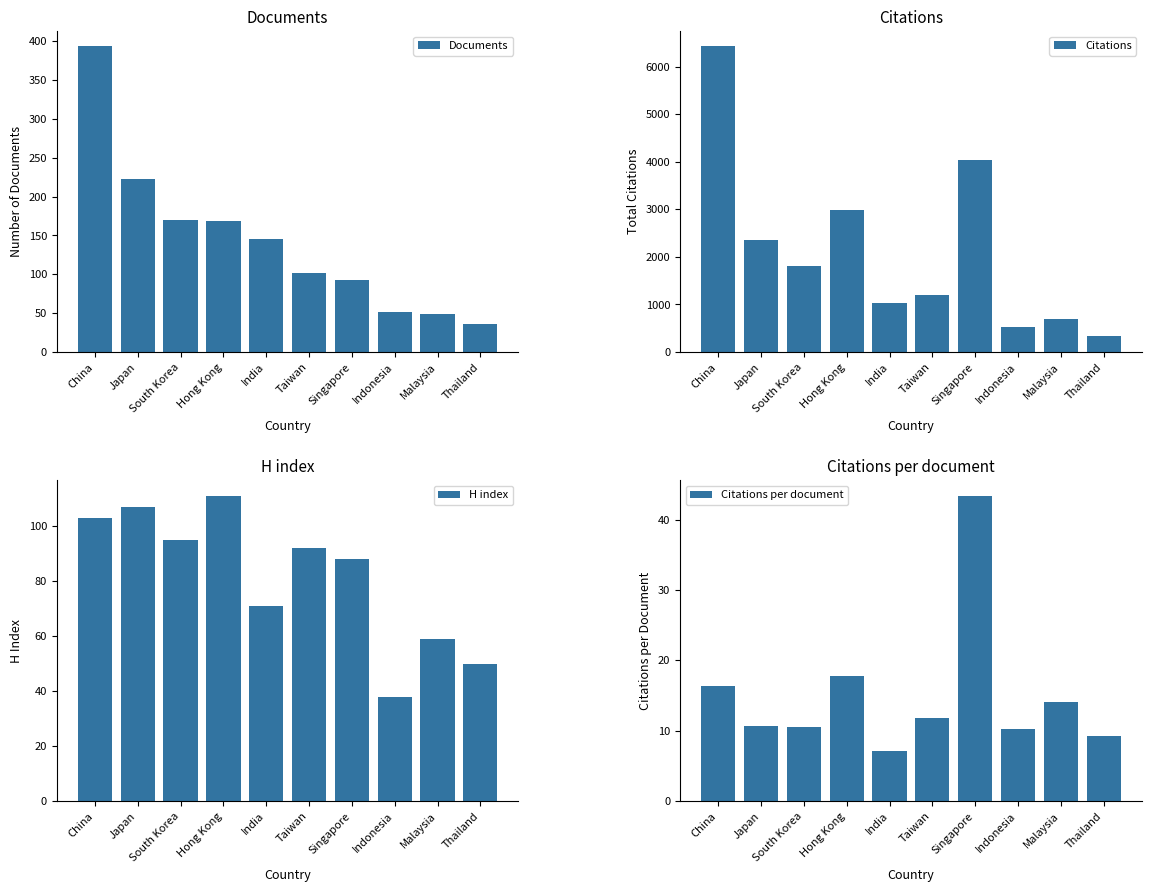

At which label is Documents closest to 214?

Japan